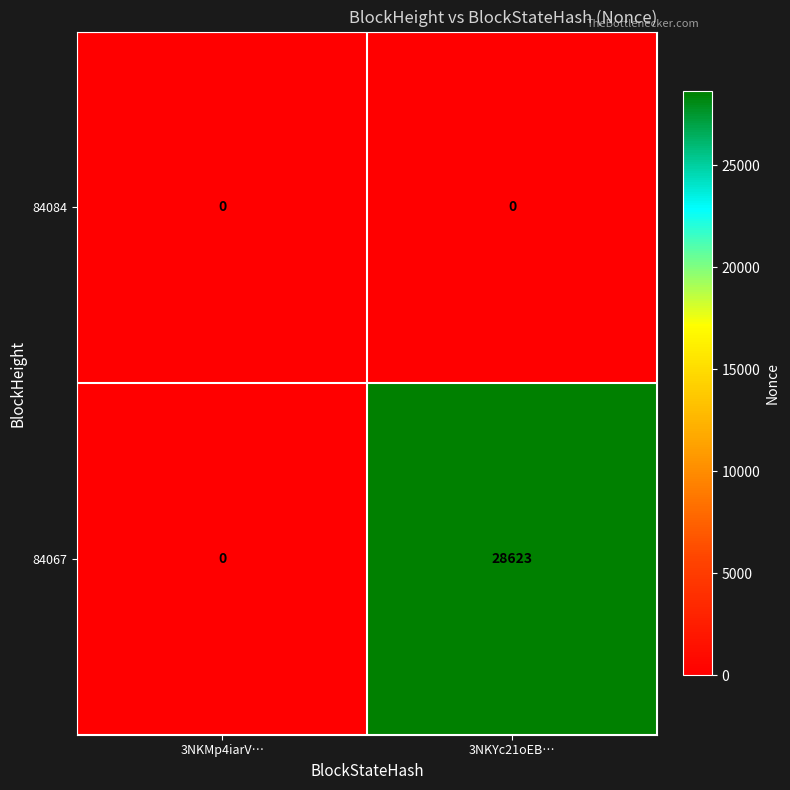

Which series changed the most between 3NKMp4iarV… and 3NKYc21oEB…?

84067